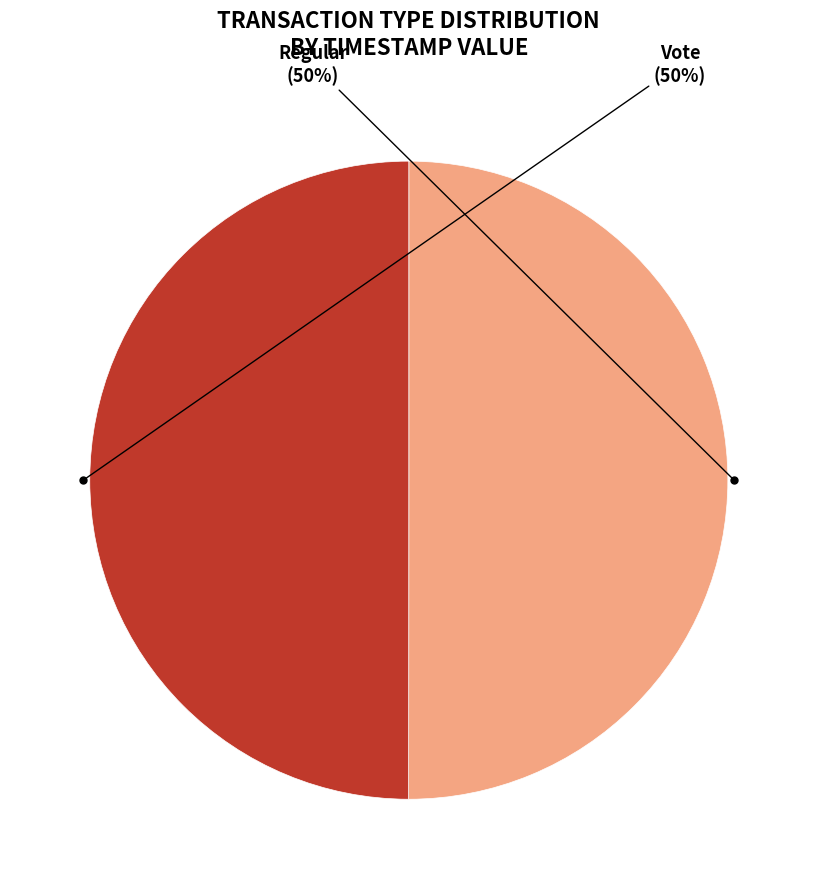

To the nearest percent, what is the average slice percentage?

50%